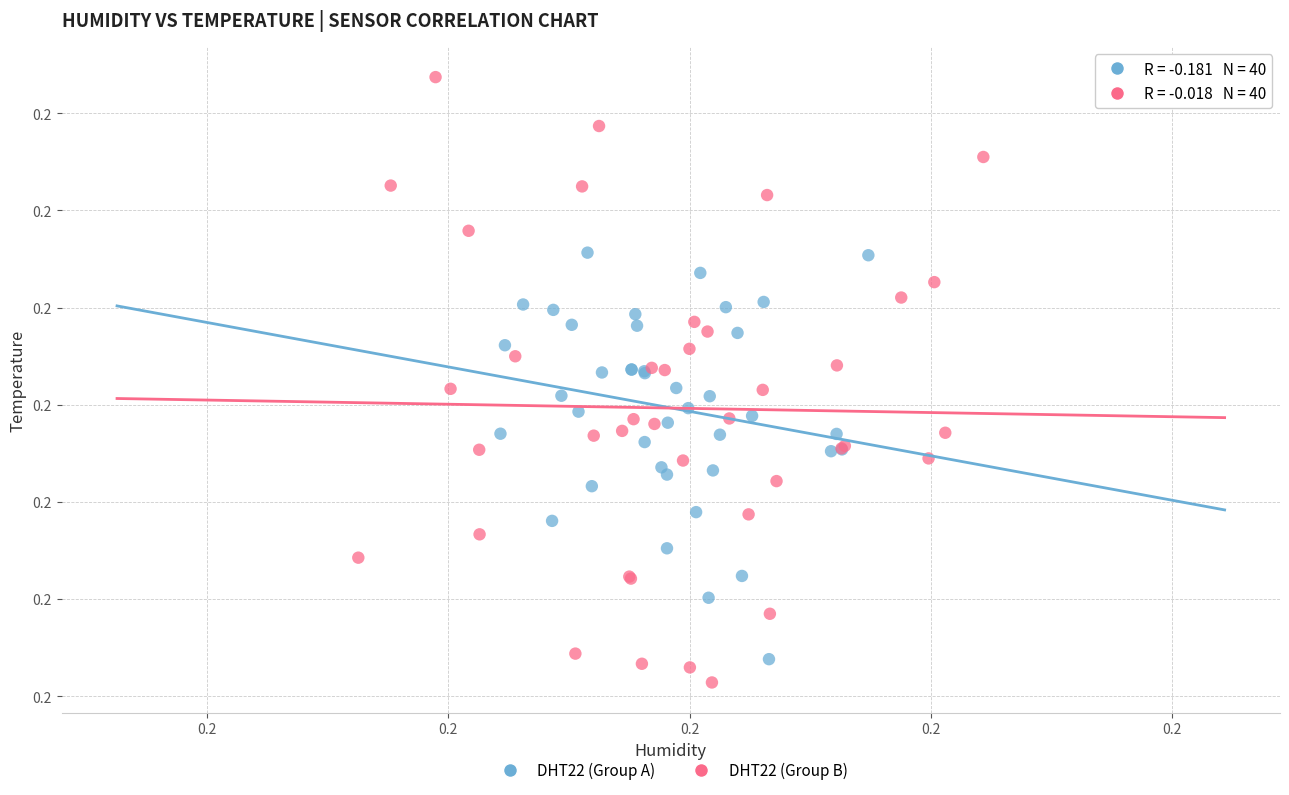

Which series reaches the maximum Y coordinate?

DHT22 (Group B)